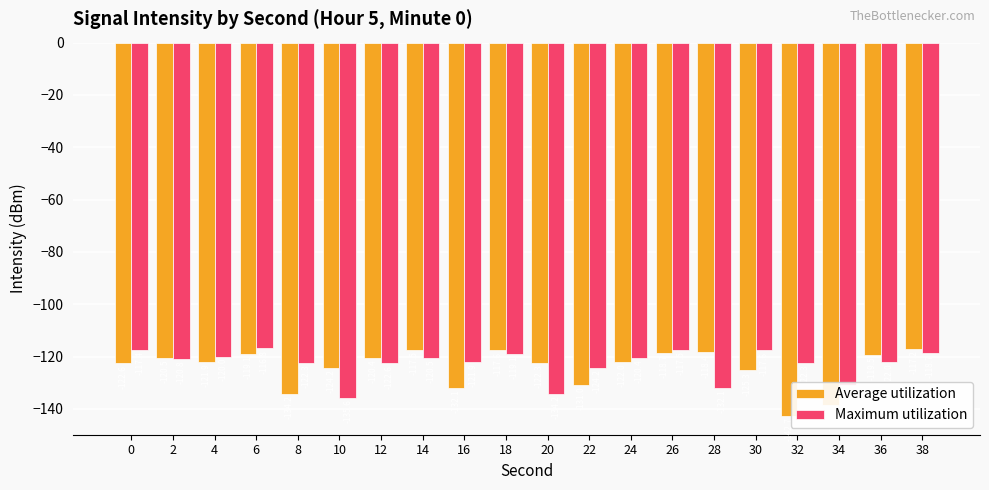

Is it true that Maximum utilization equals -178.5 at 22?

False